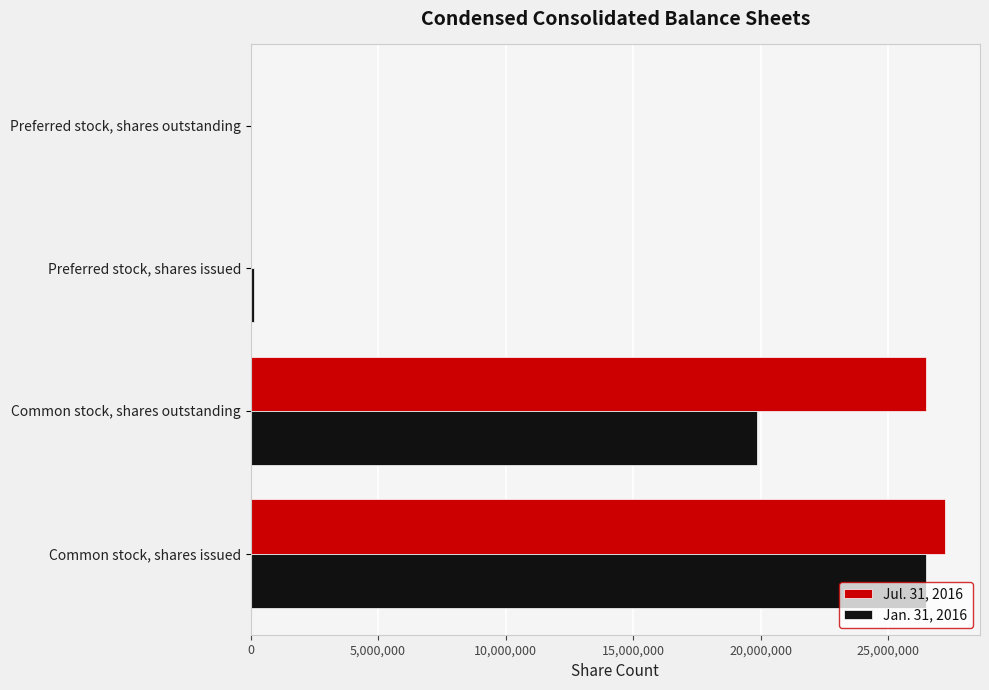

Which category has the highest value in the Jul. 31, 2016 series?

Common stock, shares issued